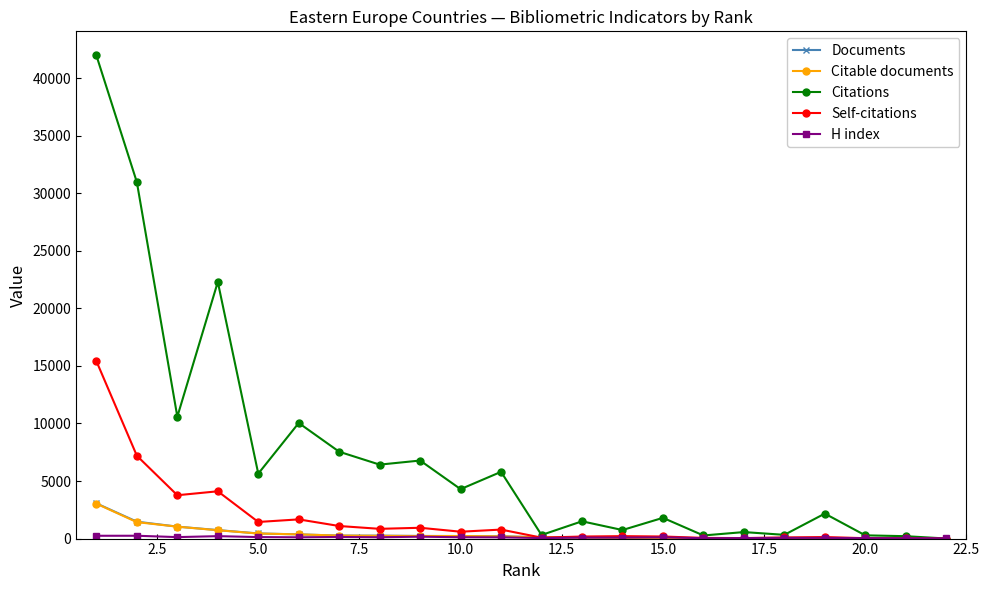

At how many categories does at least one series exceed 8921?

5